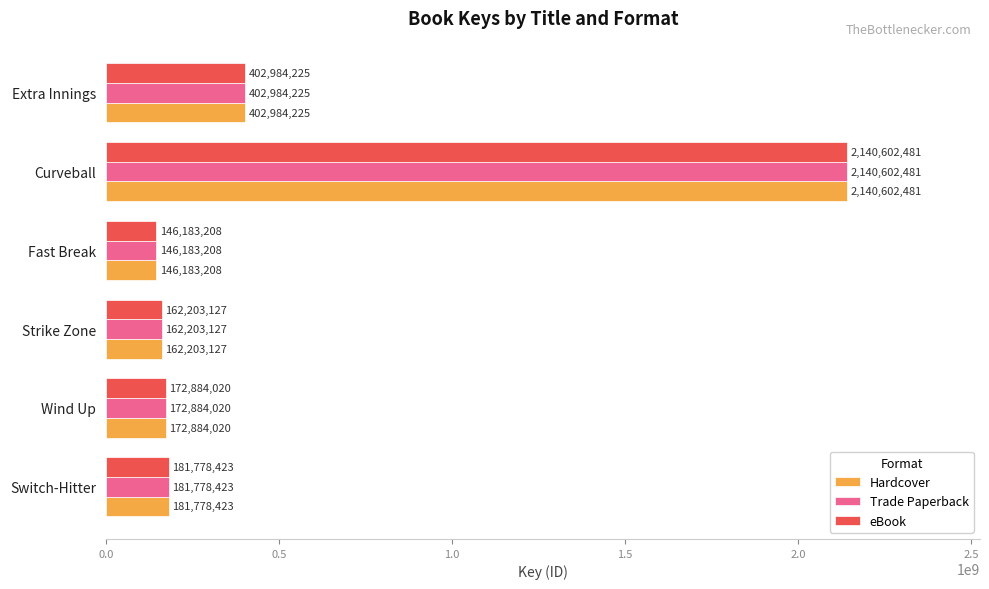

Is the value of Trade Paperback at Switch-Hitter greater than the value of eBook at Wind Up?

Yes